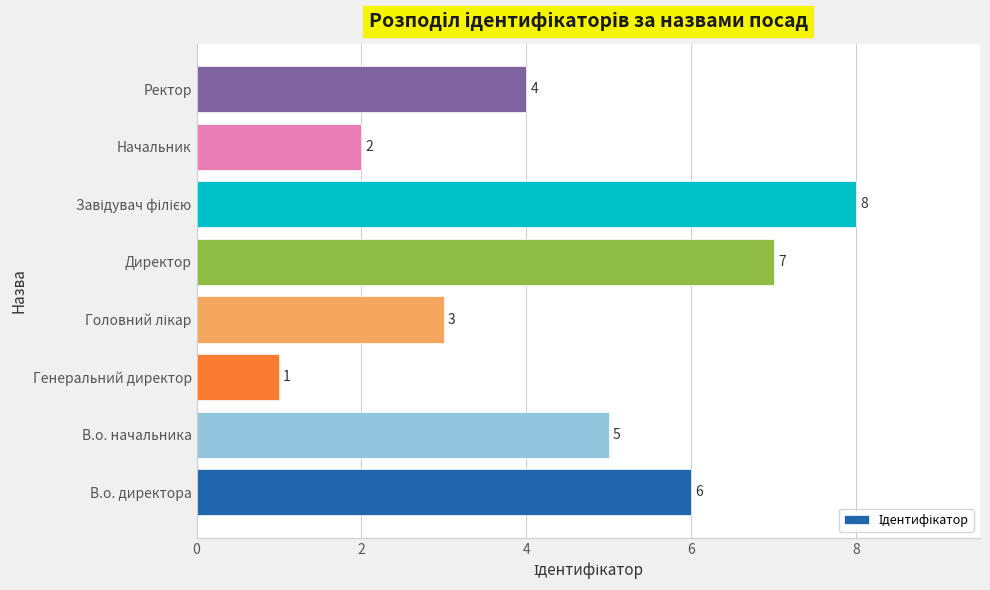

How many series are shown in this chart?

1